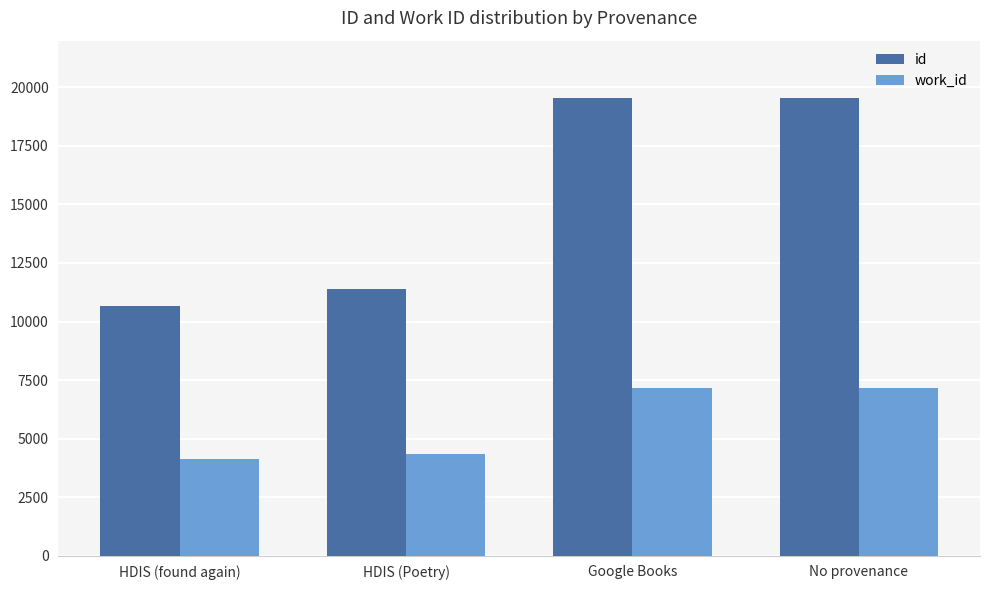

What is the total value across all series at Google Books?

26716